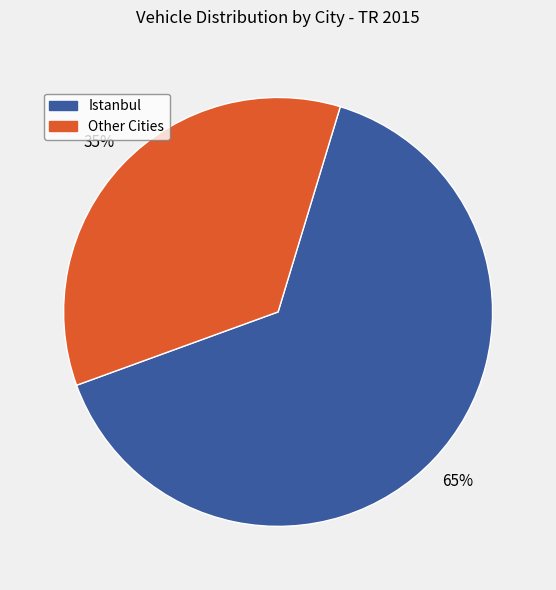

To the nearest percent, what is the average slice percentage?

50%